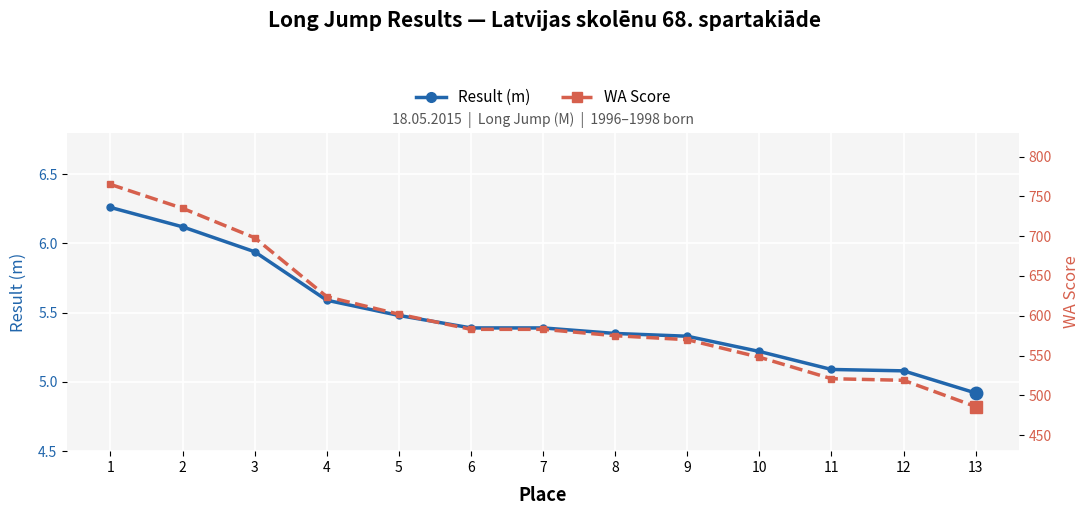

What are all the series names shown in the legend?

Result (m), WA Score